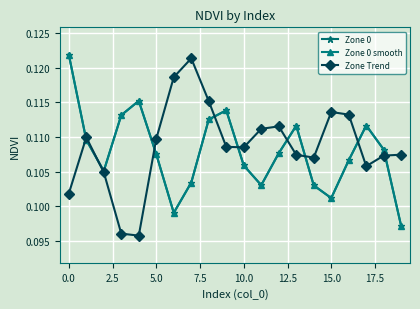

Is this an area chart (filled region under the line)?

No